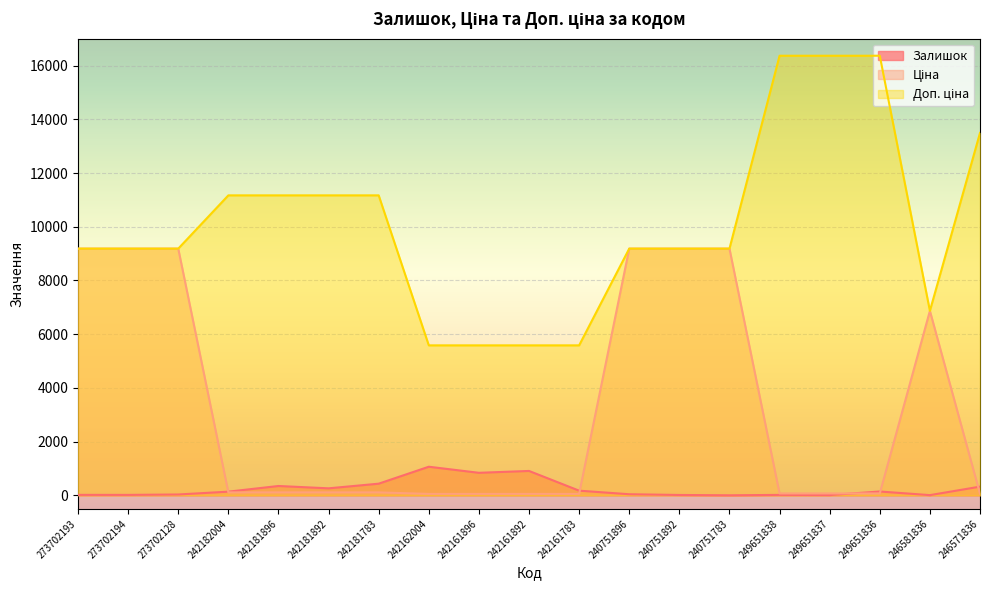

At which label does Ціна reach its peak?

273702193